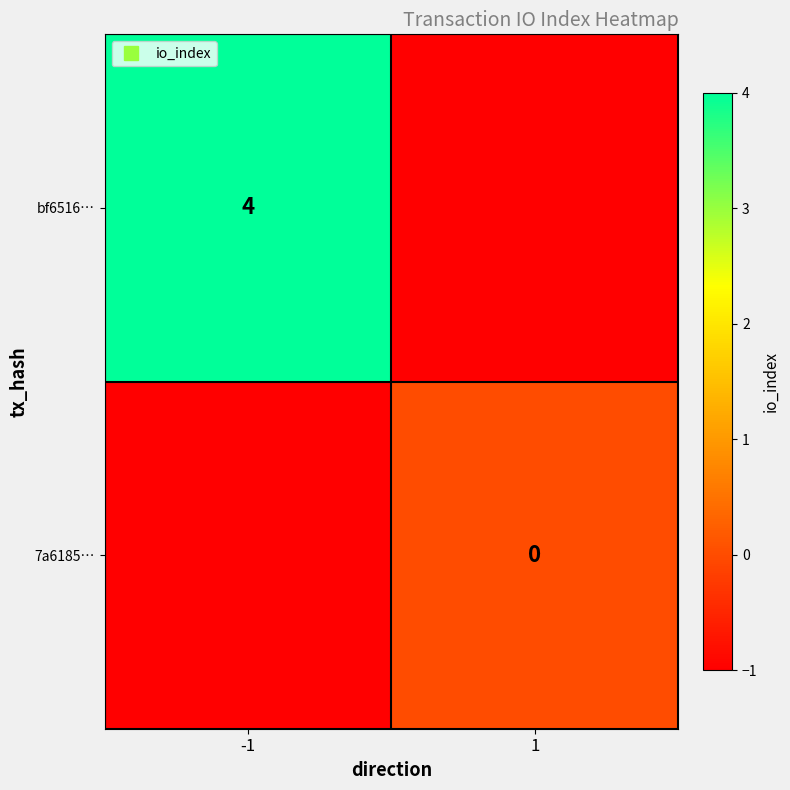

What is the maximum value for bf6516…?

4